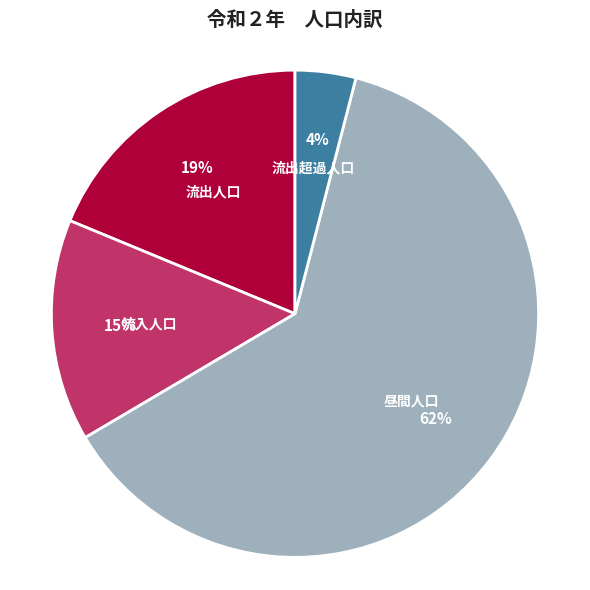

To the nearest percent, what is the difference between the largest and smallest slice percentages?

58%